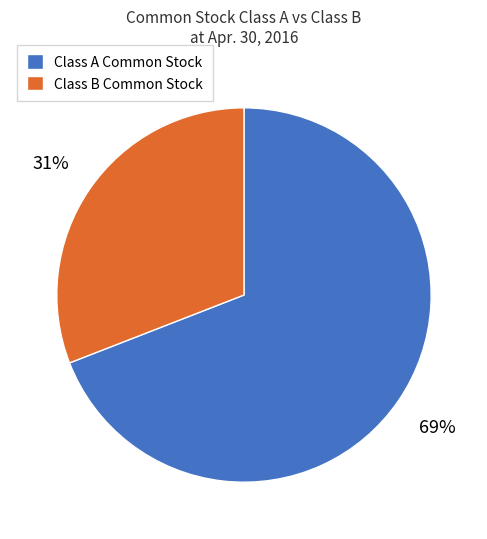

What is the ratio of the value at Class B Common Stock to the value at Class A Common Stock?

0.4